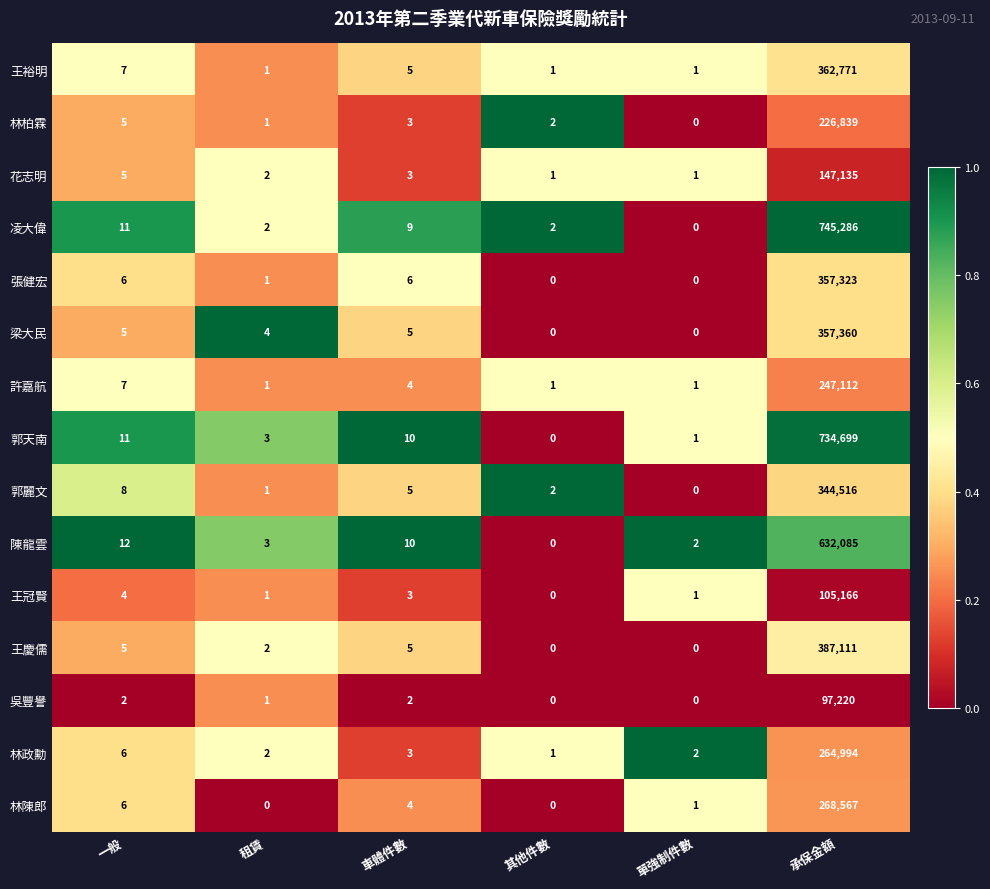

The 王慶儒 series shows -183605 at 其他件數. True or false?

False